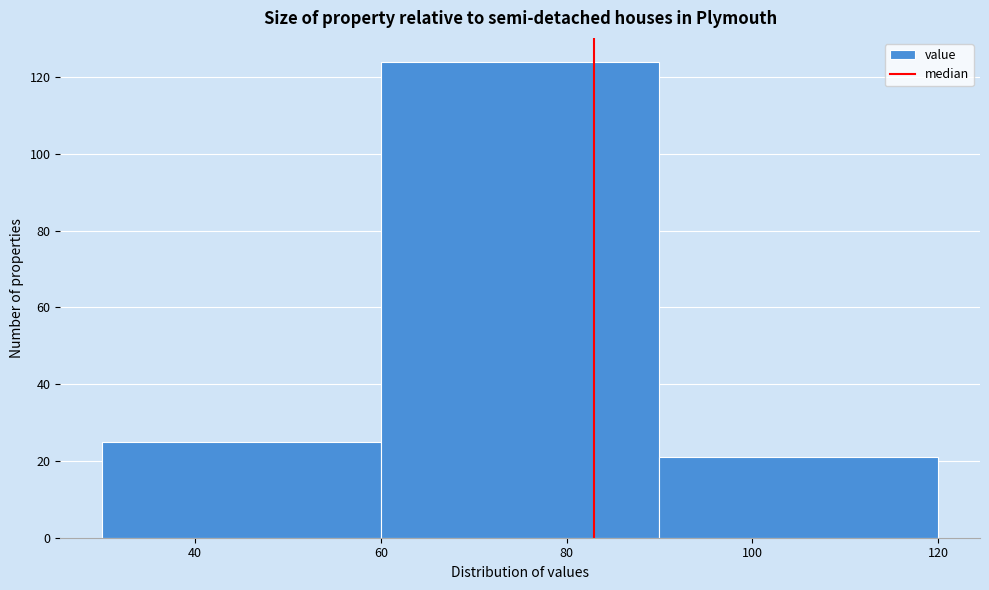

Which range on the x-axis has the tallest bar?

60 to 90